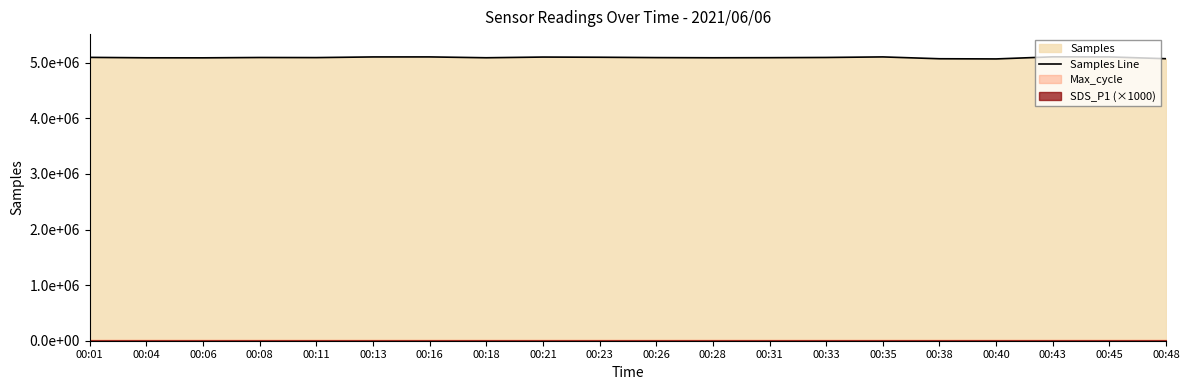

What is the approximate value at 00:23, to the nearest 50?

5100800